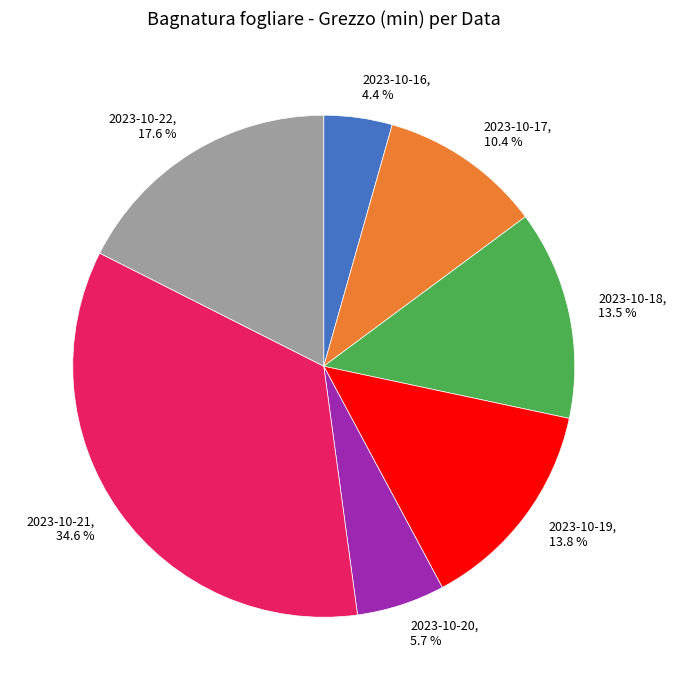

How much of the chart is everything except 2023-10-20, 5.7 %?

94.3%